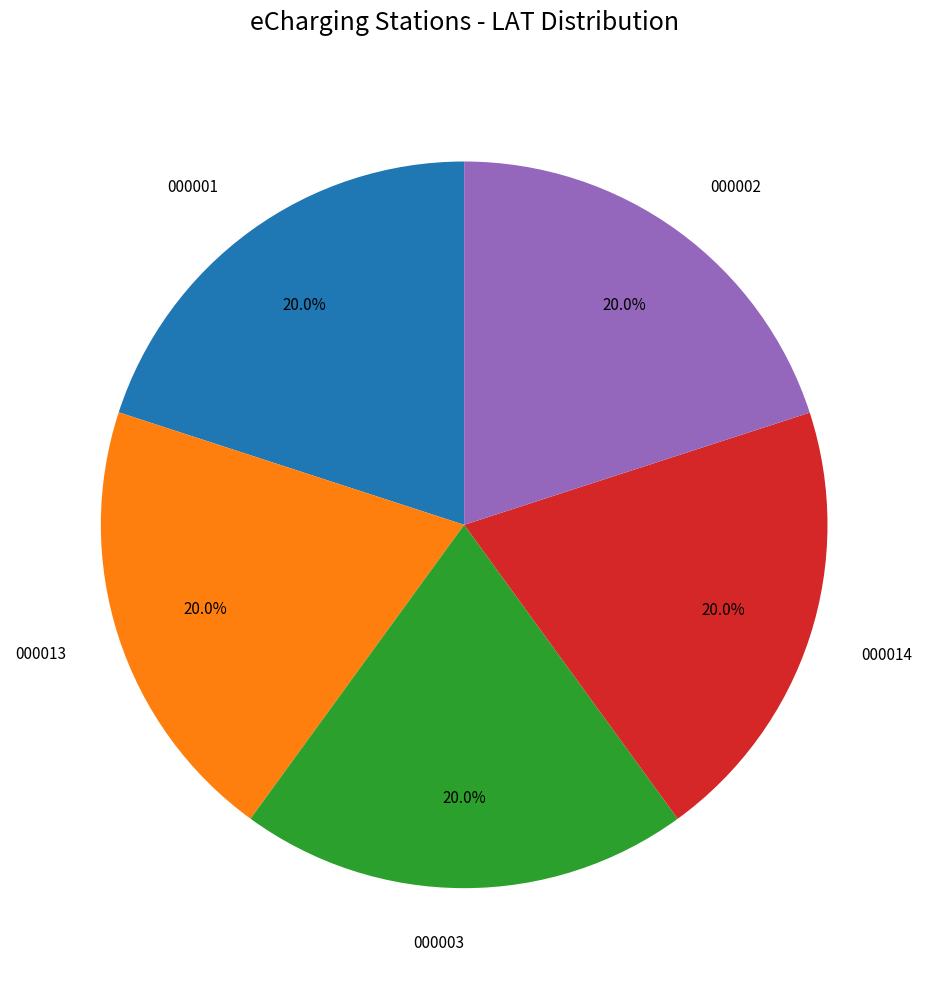

Is there any slice that represents more than half of the pie?

No